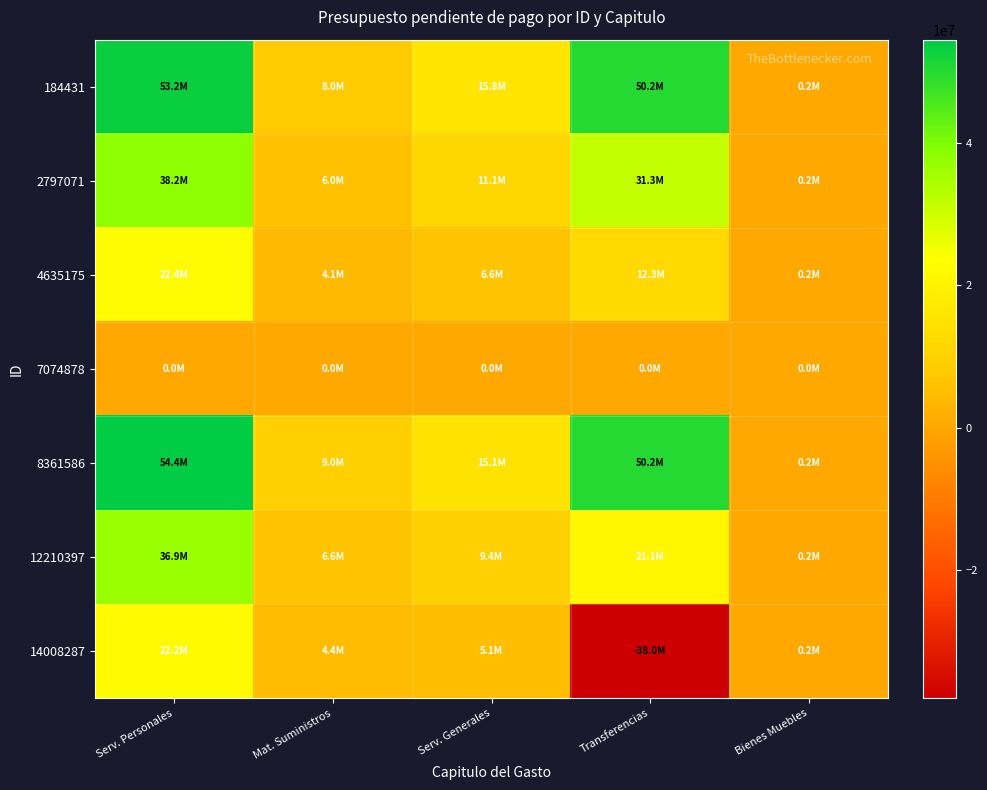

Reading right to left, transcribe all the data shown in this chart.

184431: Bienes Muebles=175000	Transferencias=50196617	Serv. Generales=15799630	Mat. Suministros=7957972	Serv. Personales=53181746
2797071: Bienes Muebles=170650	Transferencias=31269150	Serv. Generales=11123657	Mat. Suministros=6005354	Serv. Personales=38155922
4635175: Bienes Muebles=170650	Transferencias=12296555	Serv. Generales=6595182	Mat. Suministros=4111794	Serv. Personales=22358404
7074878: Bienes Muebles=0	Transferencias=0	Serv. Generales=0	Mat. Suministros=0	Serv. Personales=0
8361586: Bienes Muebles=175000	Transferencias=50154045	Serv. Generales=15106421	Mat. Suministros=9036168	Serv. Personales=54441261
12210397: Bienes Muebles=175000	Transferencias=21132803	Serv. Generales=9434382	Mat. Suministros=6555342	Serv. Personales=36908442
14008287: Bienes Muebles=175000	Transferencias=-38019354	Serv. Generales=5145143	Mat. Suministros=4410037	Serv. Personales=22226071